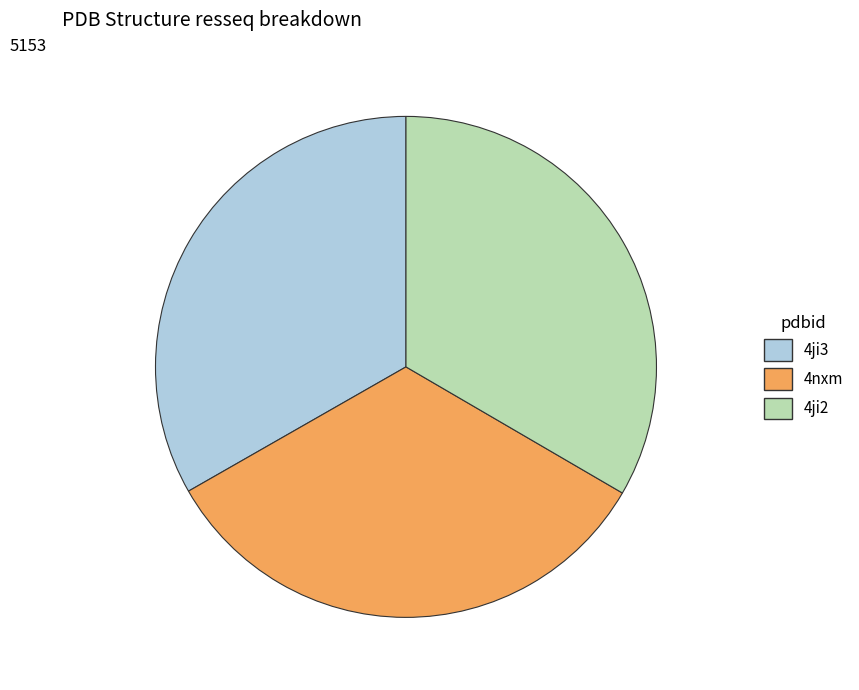

Does 4ji2 account for over 50% of the chart?

No